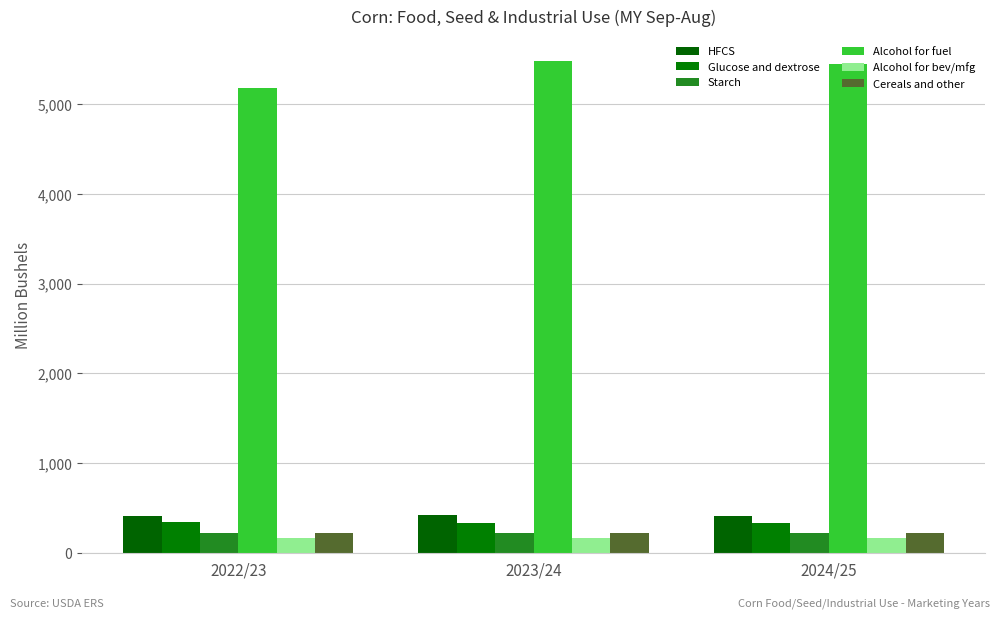

What is the difference between the HFCS values at 2024/25 and 2023/24?

7.7